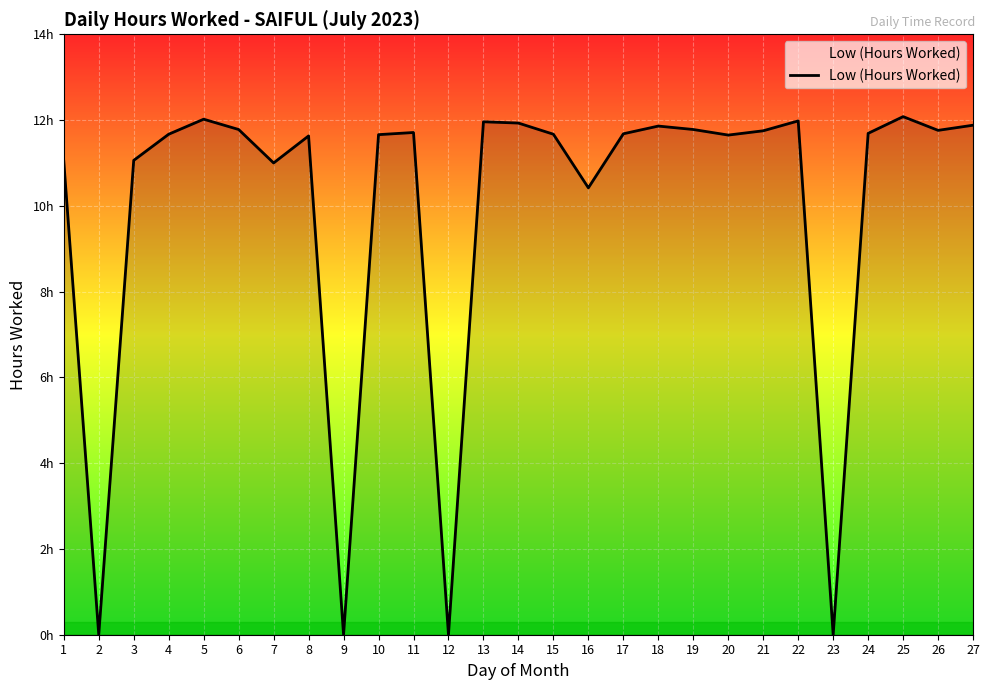

What is the approximate value at 19?

11.8